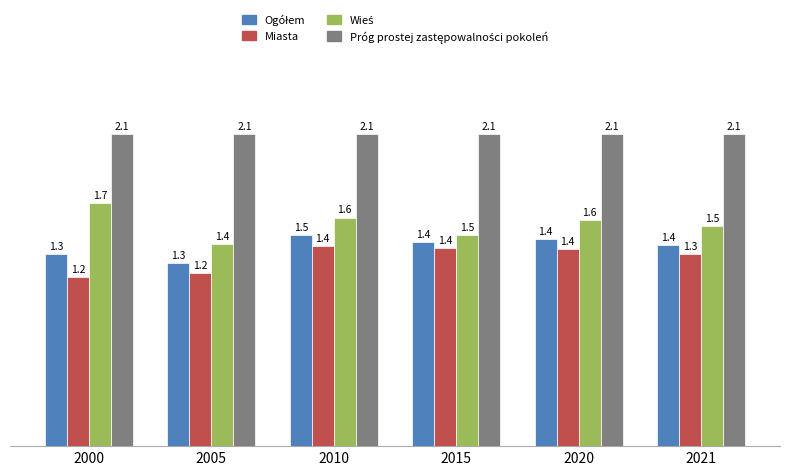

Which category has the highest value in the Miasta series?

2010